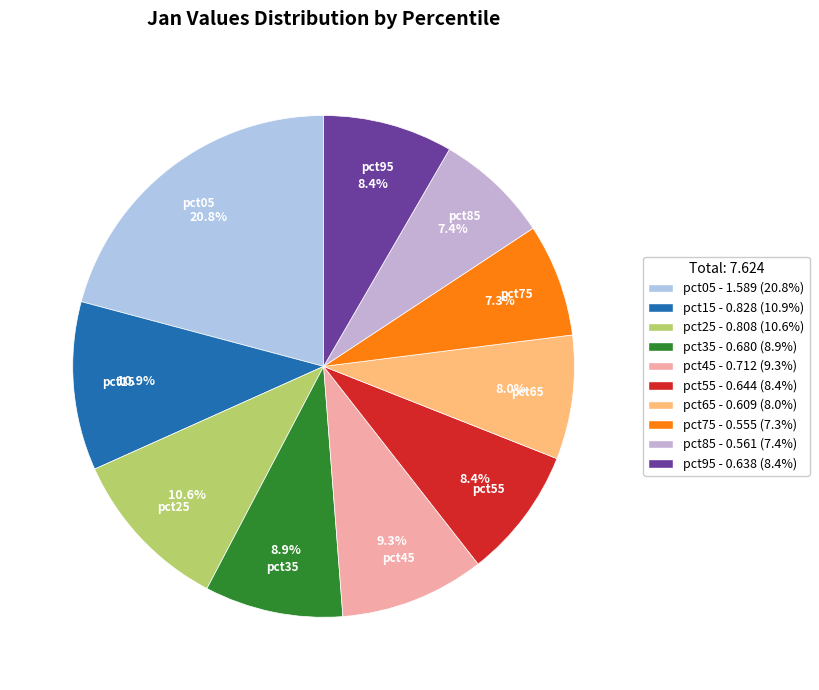

To the nearest percent, what is the difference between the pct95 and pct35 slice percentages?

1%